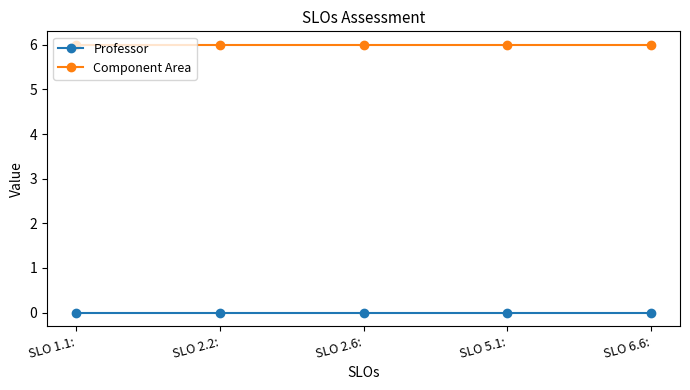

What position from the left is SLO 2.2:?

2